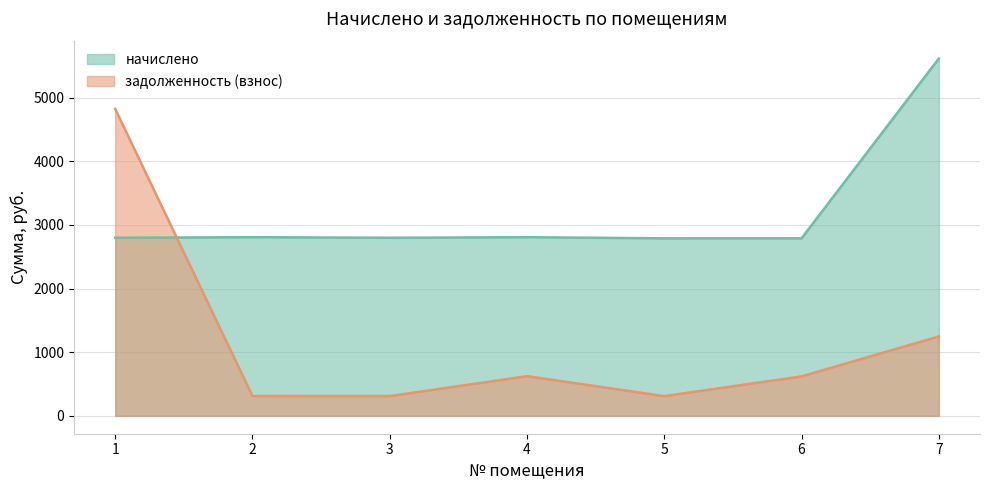

Where do задолженность (взнос) and начислено first cross each other?

1 and 2